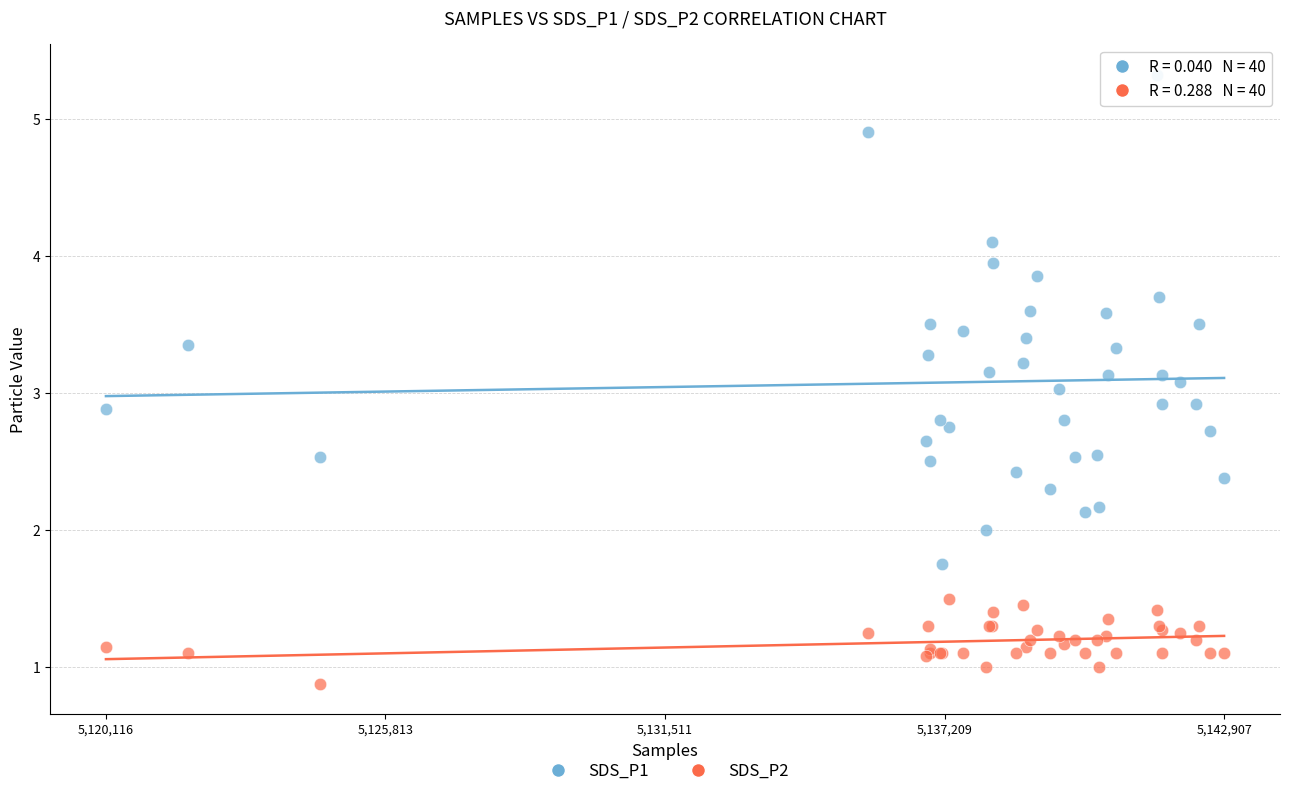

Which series reaches the minimum Y coordinate?

SDS_P2